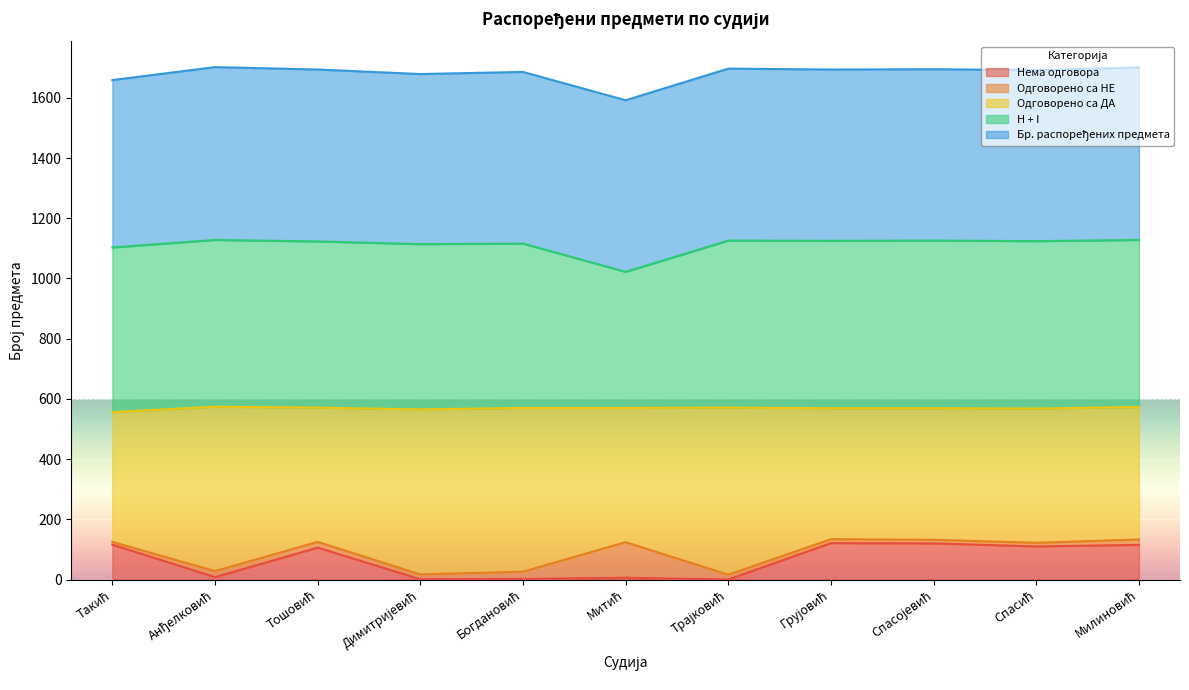

Which category has the highest value across all series?

Анђелковић